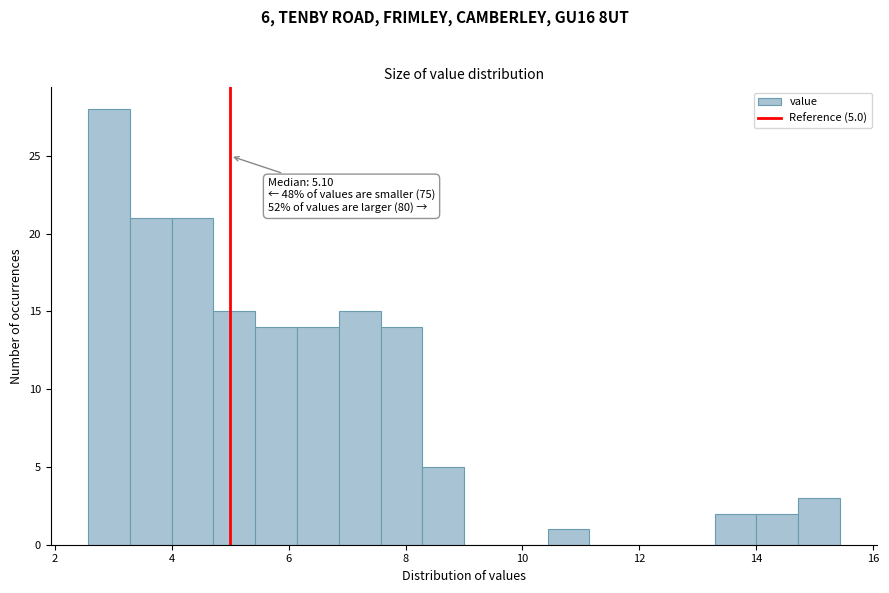

Read against the x-axis, roughly where is the centre of the tallest bar?

3.0